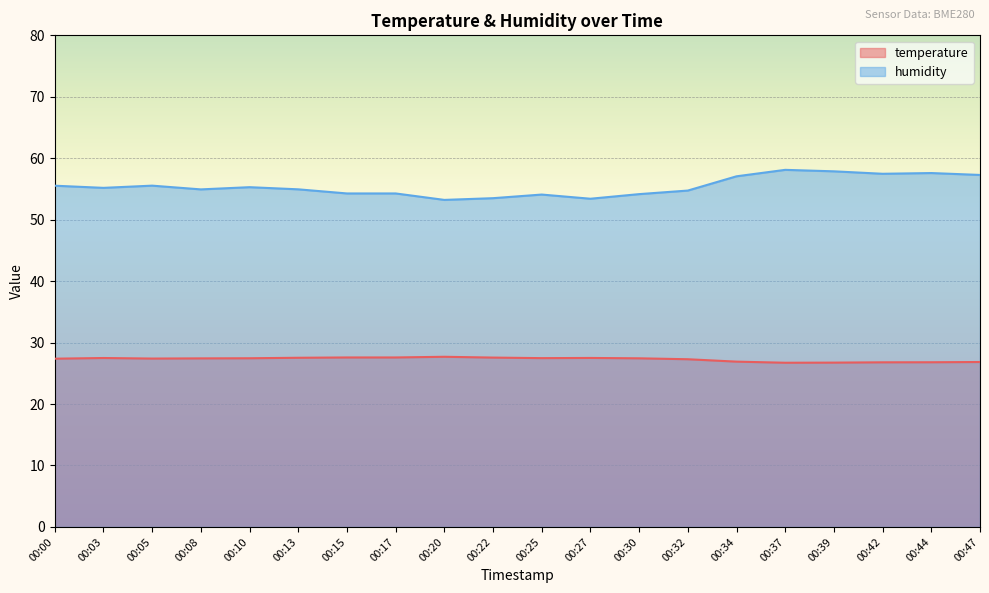

Rank the series by their average value, from lowest to highest.

temperature, humidity